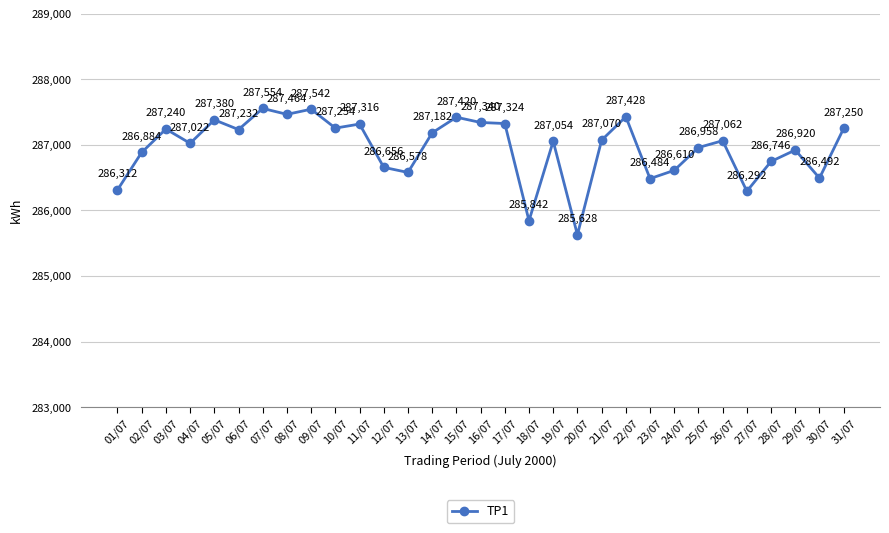

What is the value of the 5th point from the left?

287380